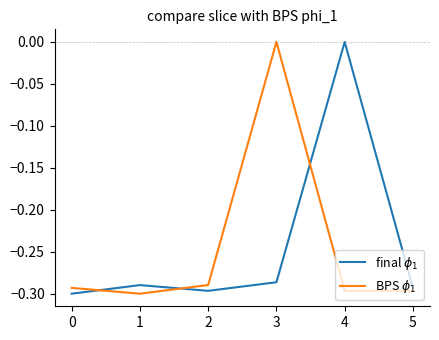

What are all the series names shown in the legend?

final $\phi_1$, BPS $\phi_1$